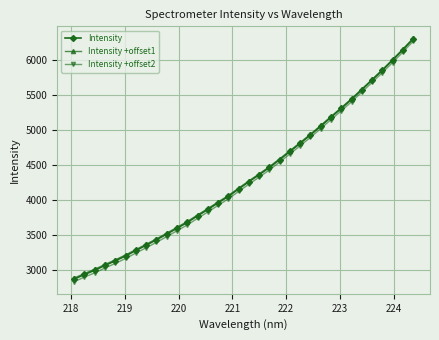

What is the value of the Intensity +offset2 point at the 8th from the left?

3316.0